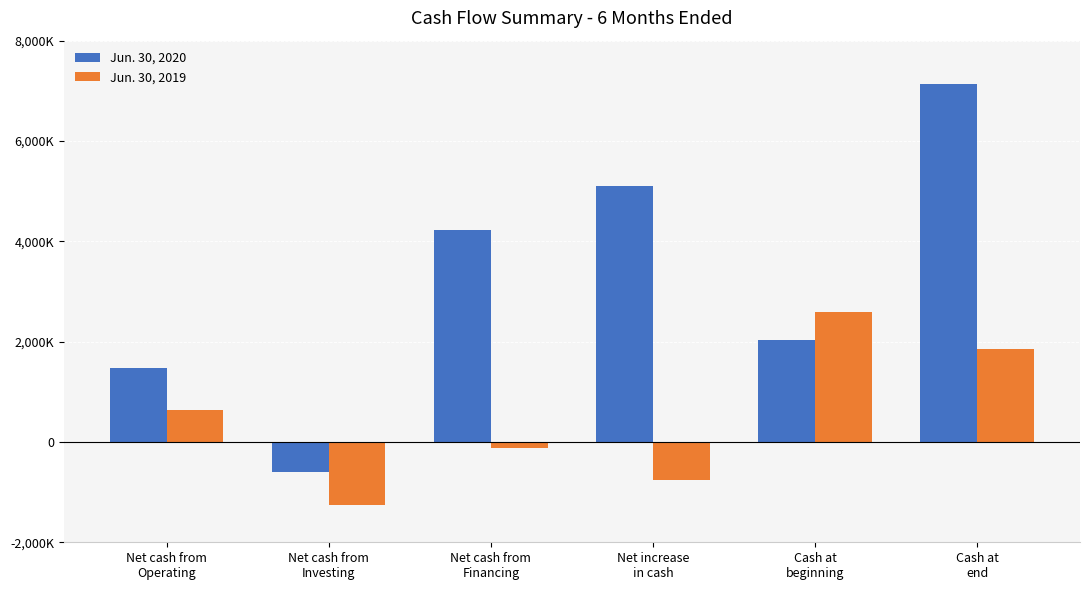

Does the chart contain stacked bars?

No